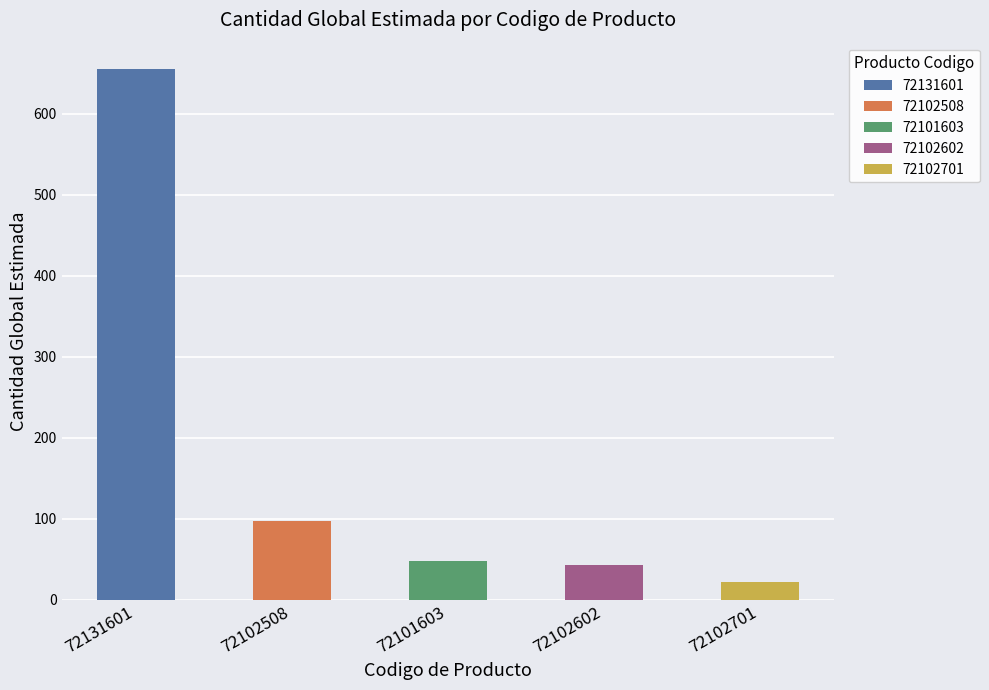

What is the sum of the values at 72102508 and 72101603?

145.5